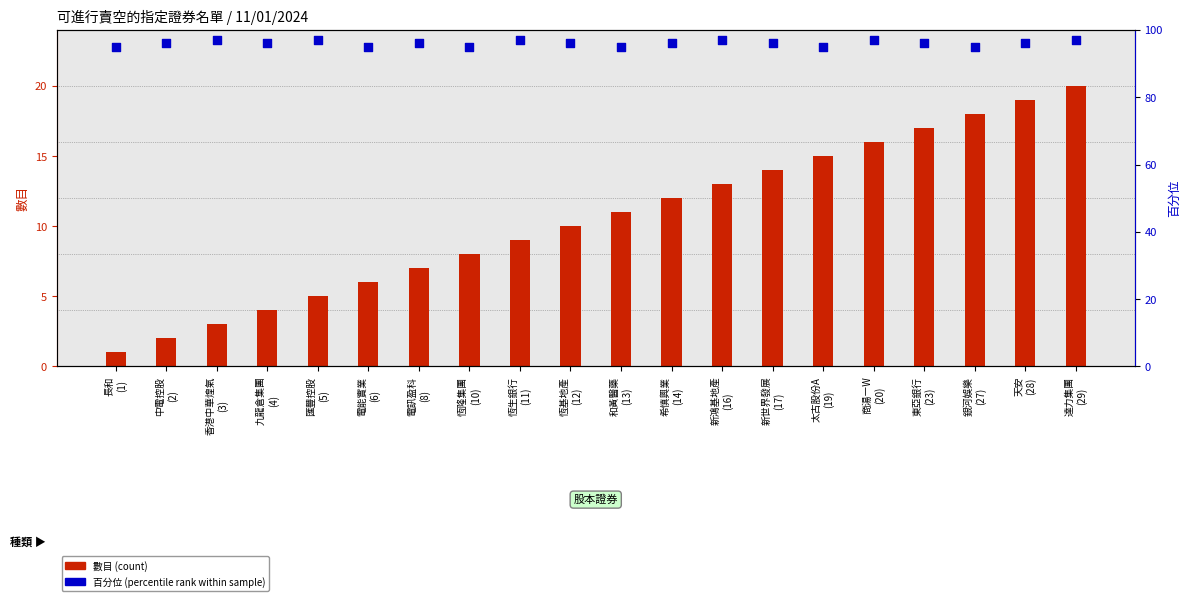

Which series has the largest total across all categories?

百分位 (percentile rank)